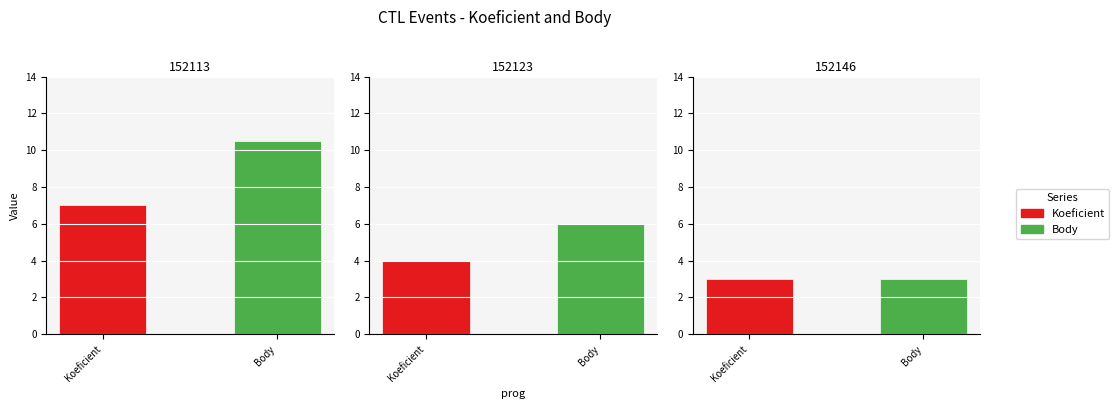

How many bars are there in each group?

2